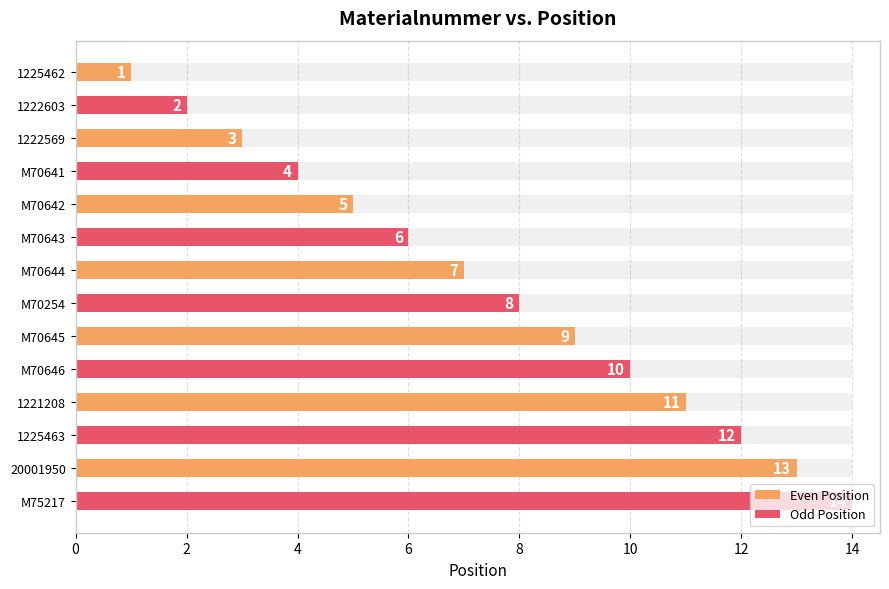

What is the difference between the maximum and minimum values in the Odd Position series?

12